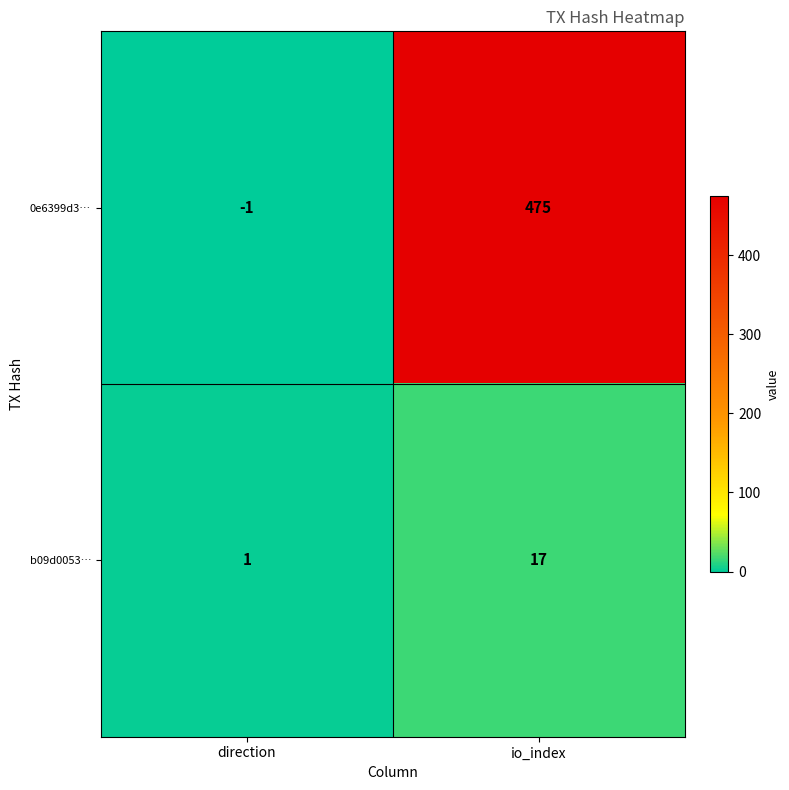

What is the difference between the b09d0053… values at direction and io_index?

16